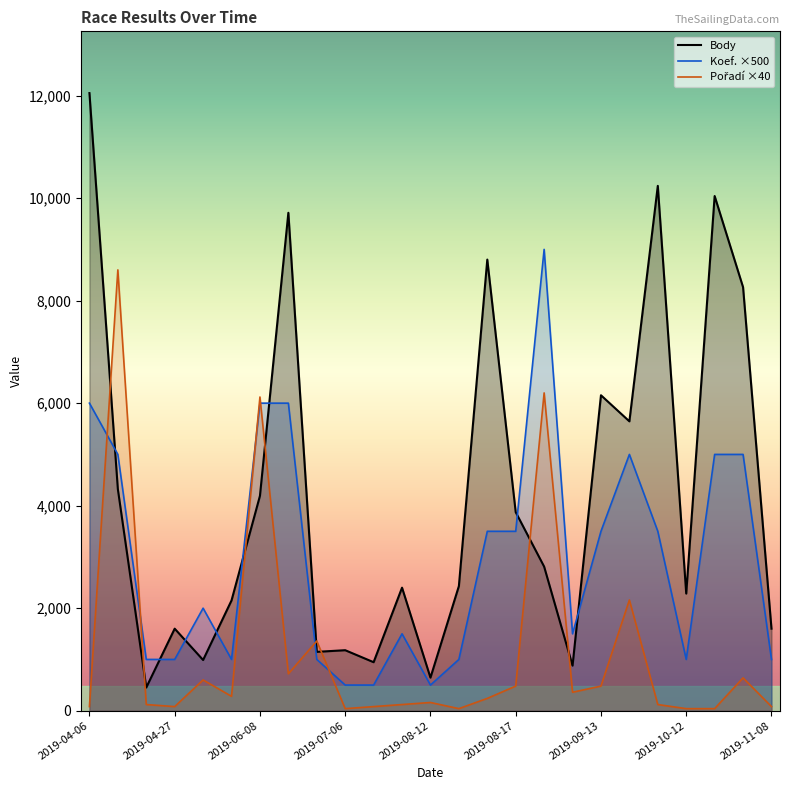

Which series has the largest range (max minus min)?

Body